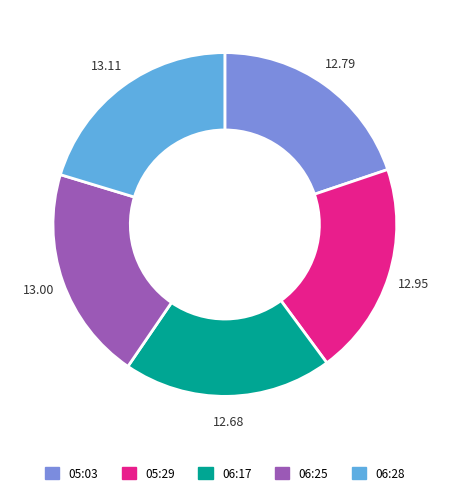

Is there any slice that represents more than half of the pie?

No